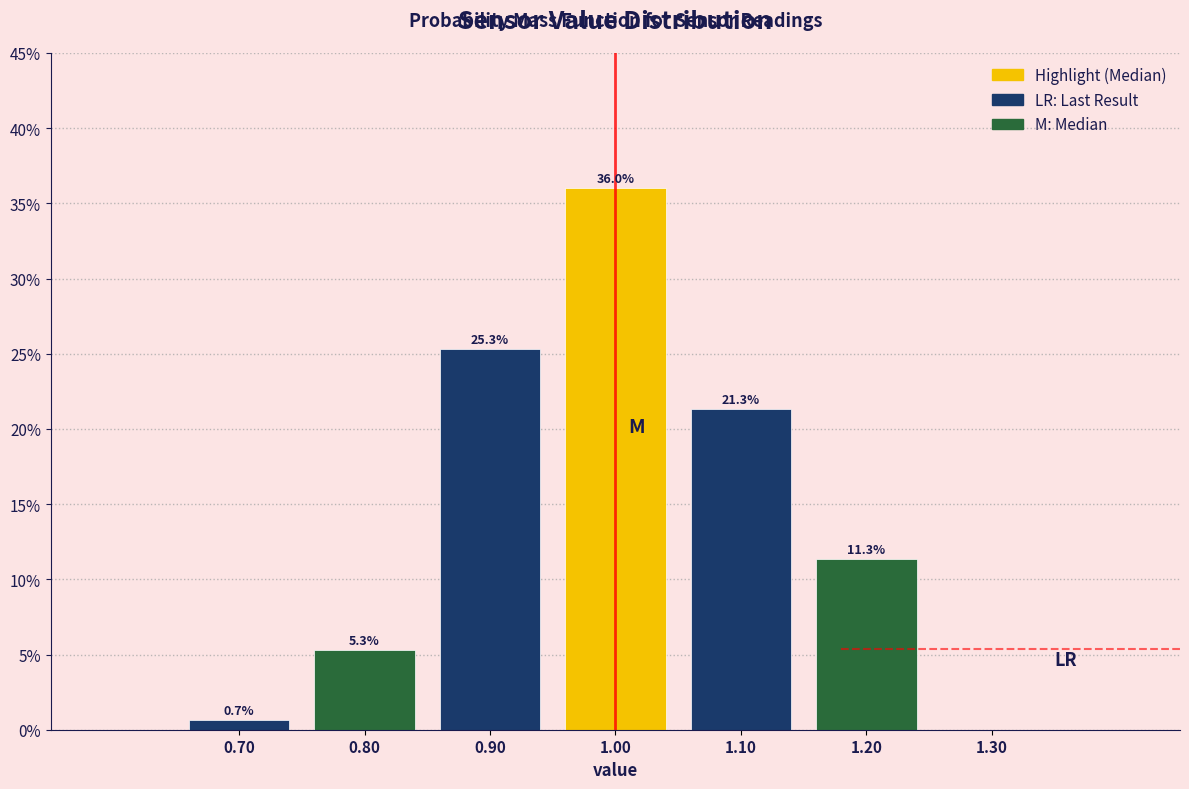

Which range on the x-axis has the tallest bar?

0.95 to 1.05